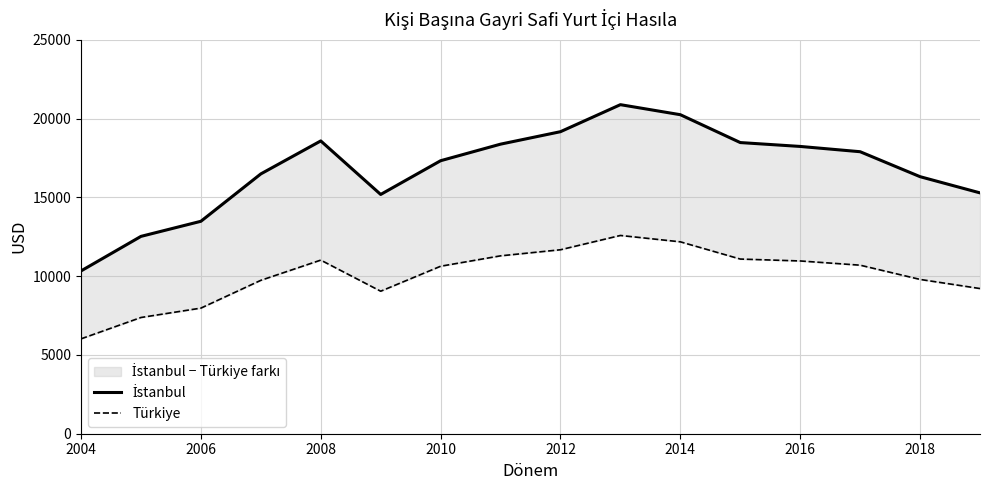

What is the difference between the second highest and second lowest values in the İstanbul series?

7722